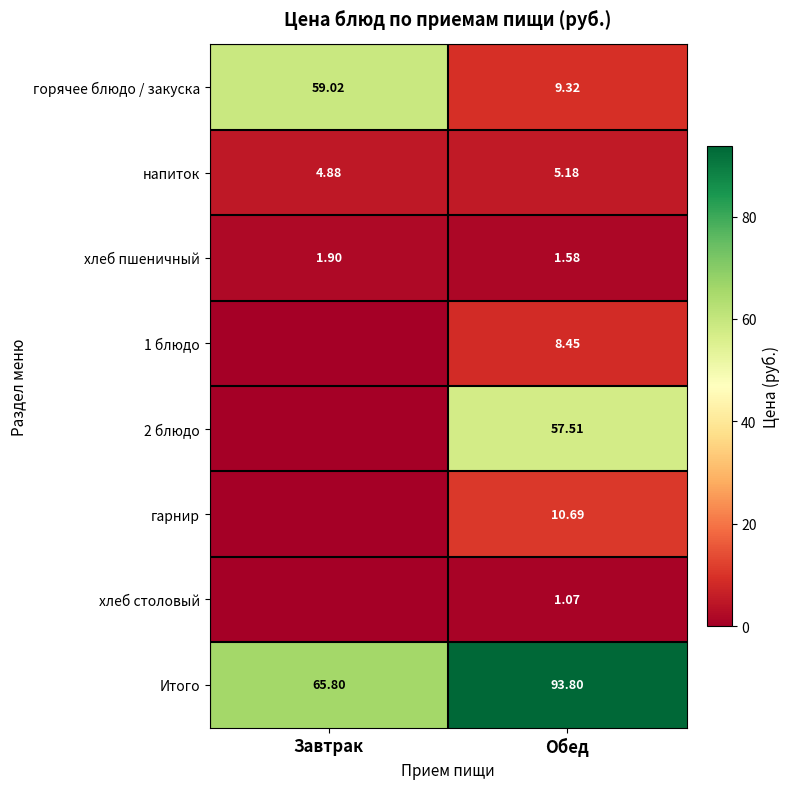

Which category has the highest value in the горячее блюдо / закуска series?

Завтрак